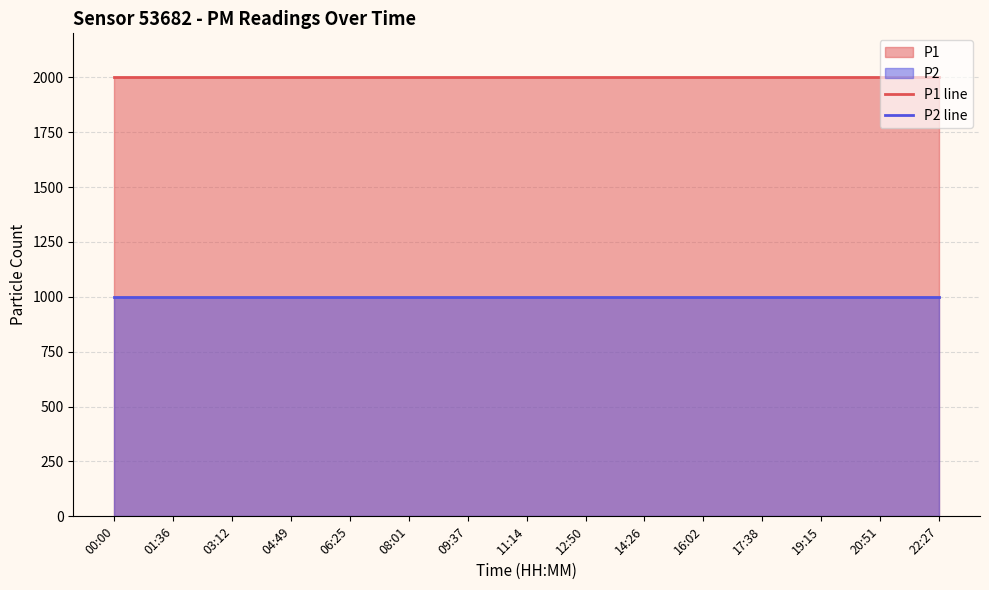

Which has a higher value, 08:01 or 03:12?

08:01